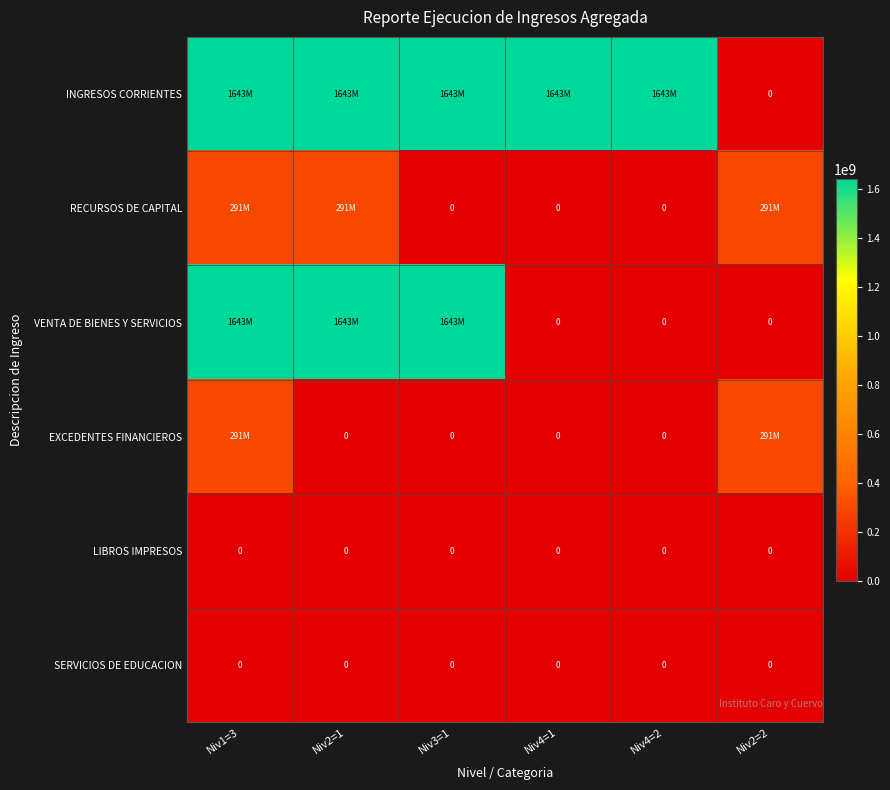

At which category is the sum across all series the highest?

Niv1=3